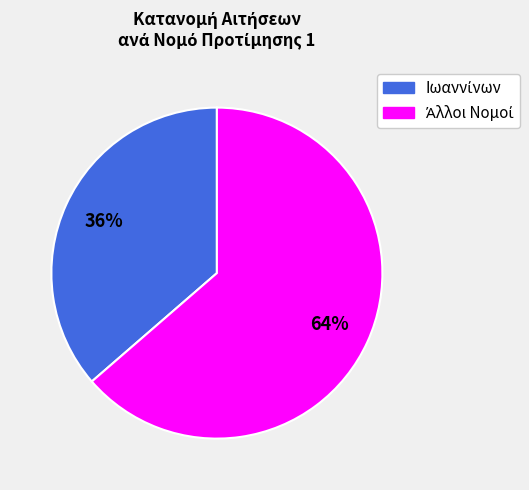

Is there any slice that represents more than half of the pie?

Yes